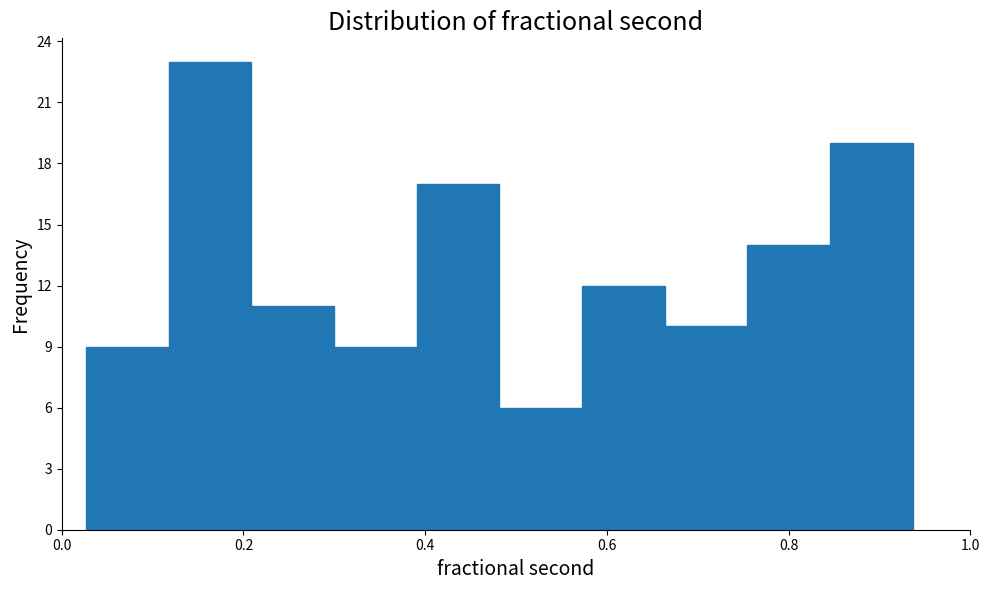

Reading left to right, list every bar in this chart as the range it spans on the x-axis followed by its height. Neither the bar edges nor the heights are printed on the chart, so give them approximately, as read against the axes.

0.02 to 0.12: 9
0.12 to 0.20: 23
0.20 to 0.30: 11
0.30 to 0.40: 9
0.40 to 0.48: 17
0.48 to 0.58: 6
0.58 to 0.66: 12
0.66 to 0.76: 10
0.76 to 0.84: 14
0.84 to 0.94: 19